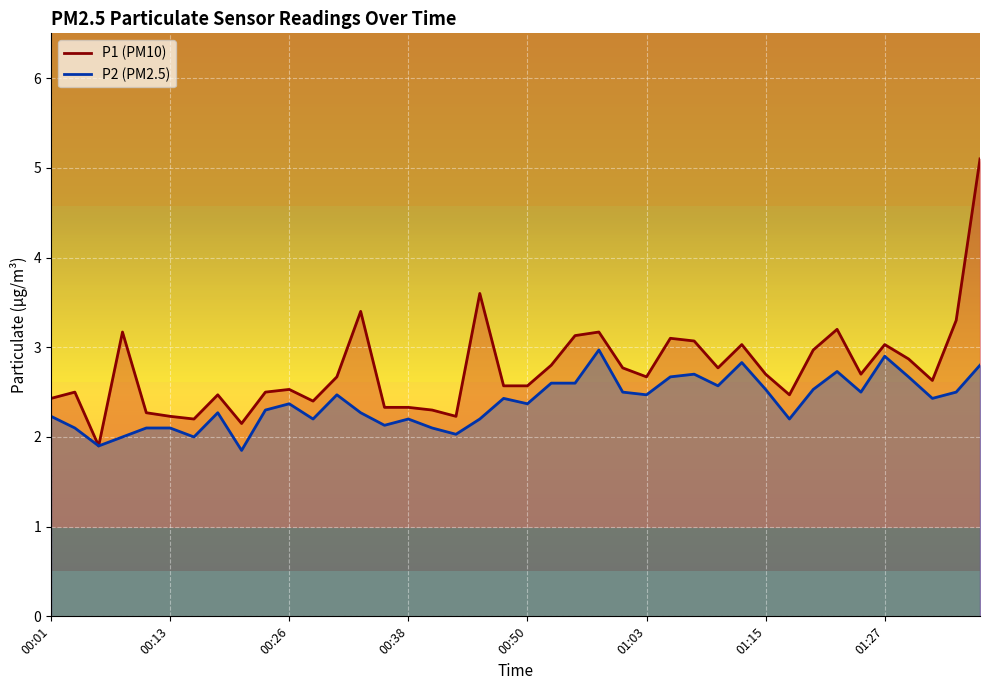

How many values in the P1 (line) series are below 2?

1